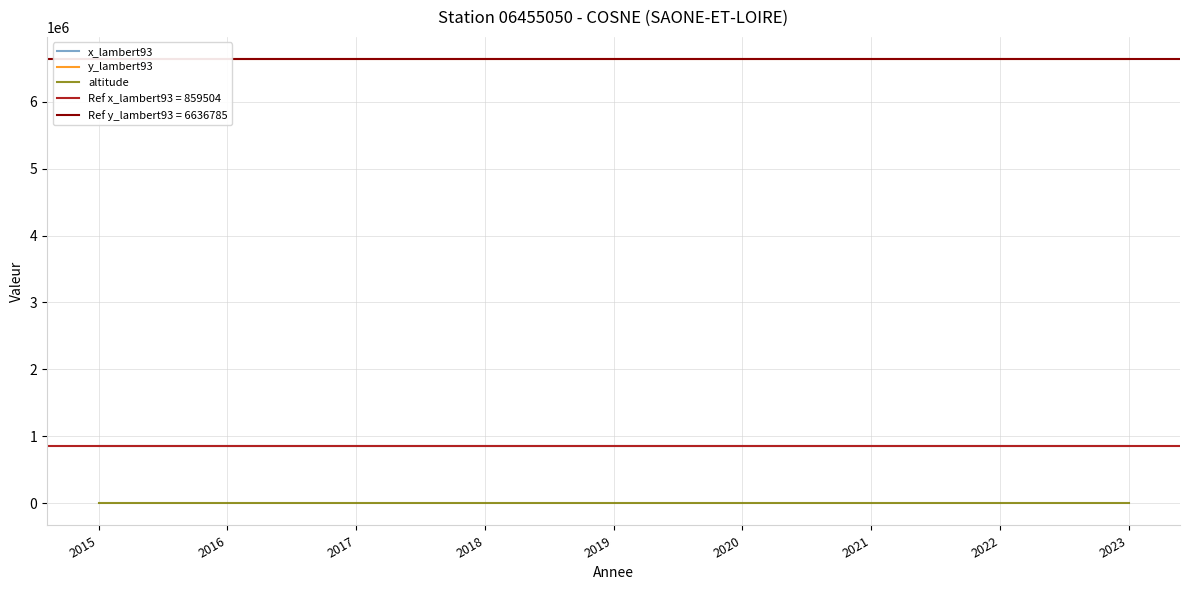

True or false: x_lambert93 and altitude intersect in this chart.

False